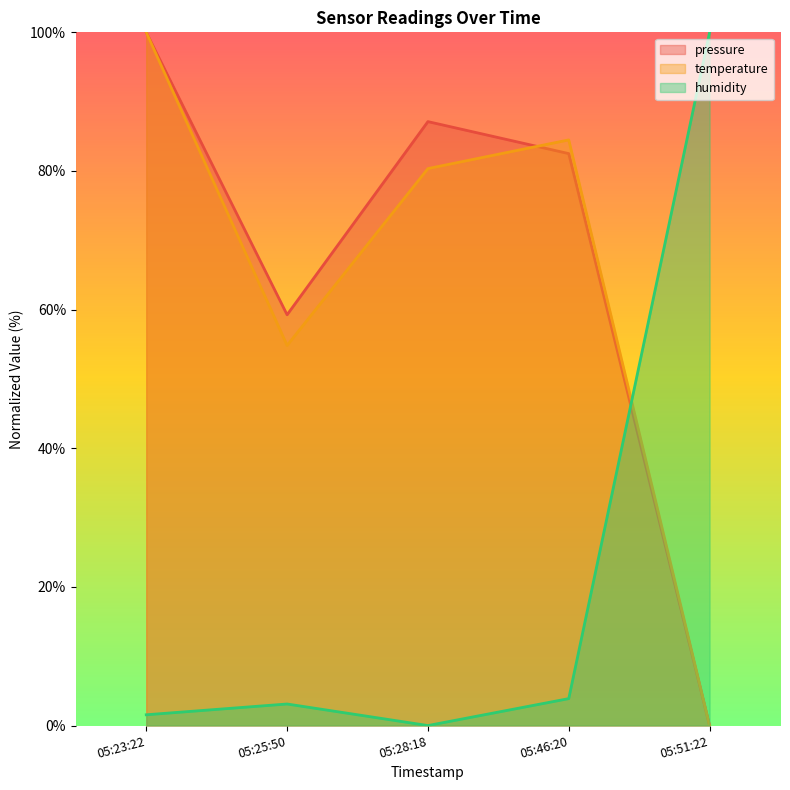

Reading right to left, what are all the values shown in this chart?

pressure: 0.0	82.5	87.1	59.3	100.0
temperature: 0.0	84.5	80.3	54.8	100.0
humidity: 100.0	3.9	0.0	3.1	1.6